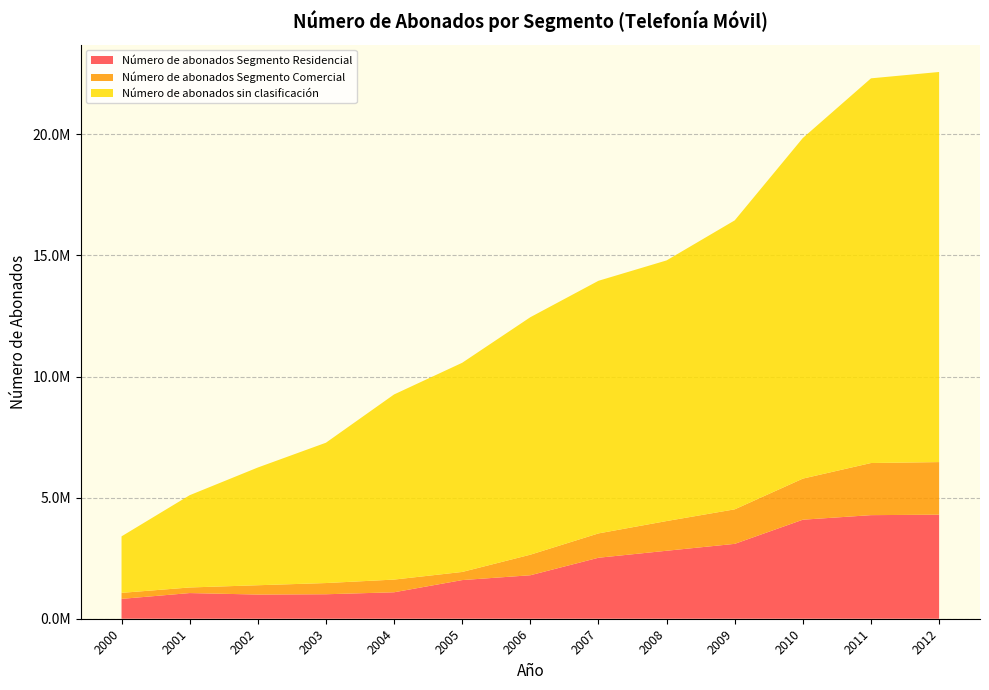

Reading left to right, list all the values displayed in this chart.

Número de abonados Segmento Residencial: 819963	1059977	998655	1010701	1092407	1596004	1795548	2518258	2806967	3092045	4089624	4277403	4297531
Número de abonados Segmento Comercial: 248167	230875	384216	462609	524246	335455	848676	1004908	1226711	1425155	1696781	2152278	2171172
Número de abonados sin clasificación: 2333395	3809931	4861439	5794971	7644732	8638113	9806577	10432036	10762915	11933023	14065837	15885567	16109327